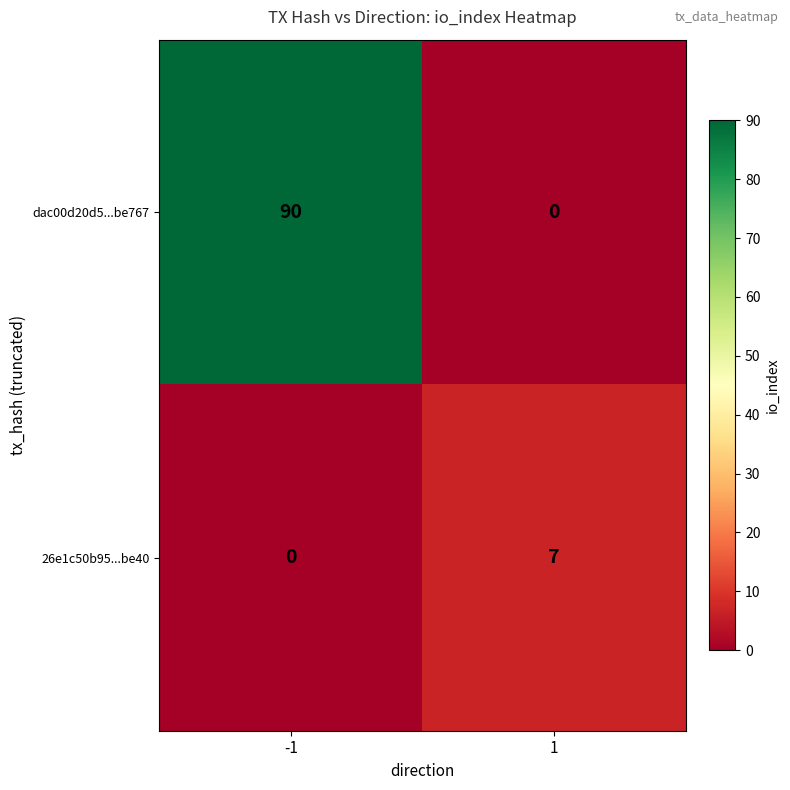

Rank the series at 1 from highest to lowest value.

26e1c50b95...be40, dac00d20d5...be767